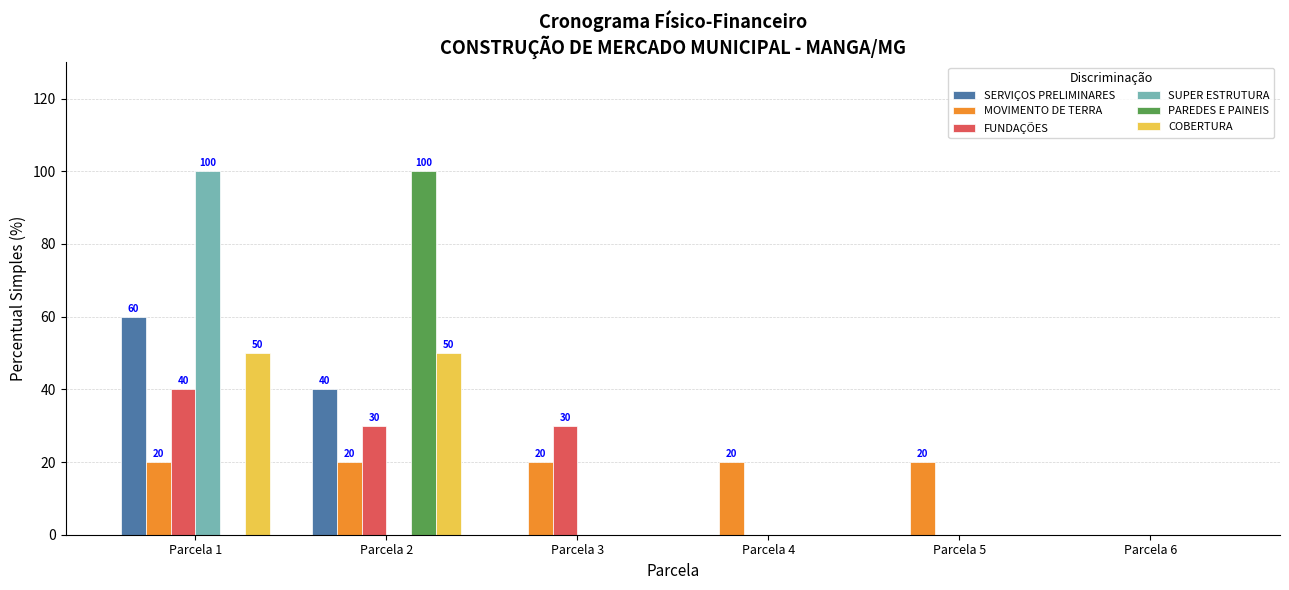

The COBERTURA series shows 0 at Parcela 4. True or false?

True